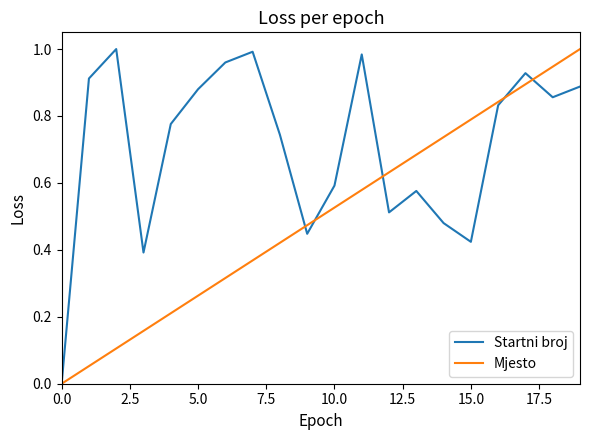

List the series in order of their overall mean, highest first.

Startni broj, Mjesto